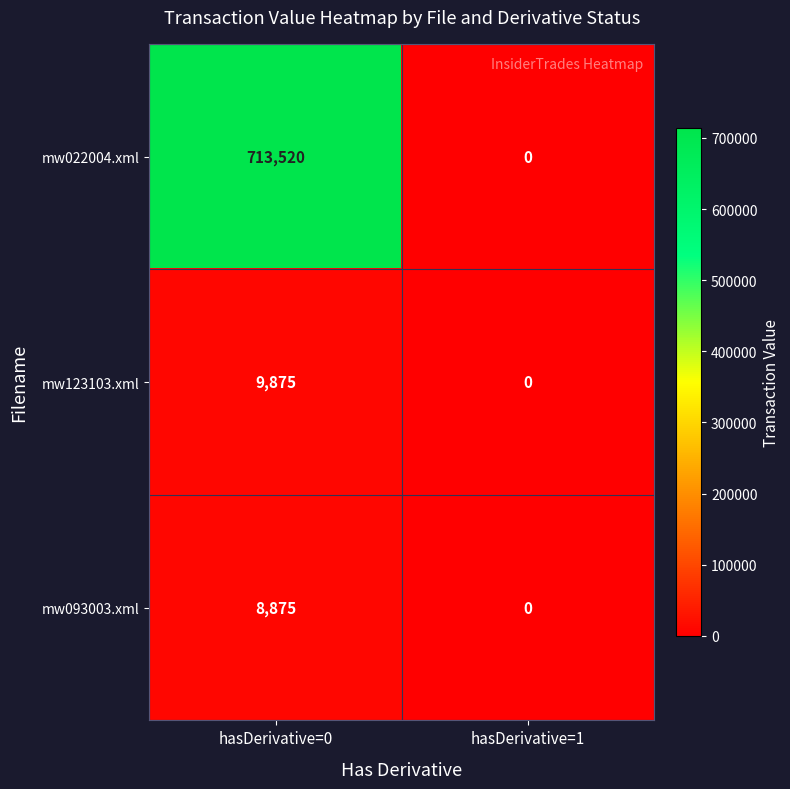

True or false: mw093003.xml has a value of 0 at hasDerivative=1.

True